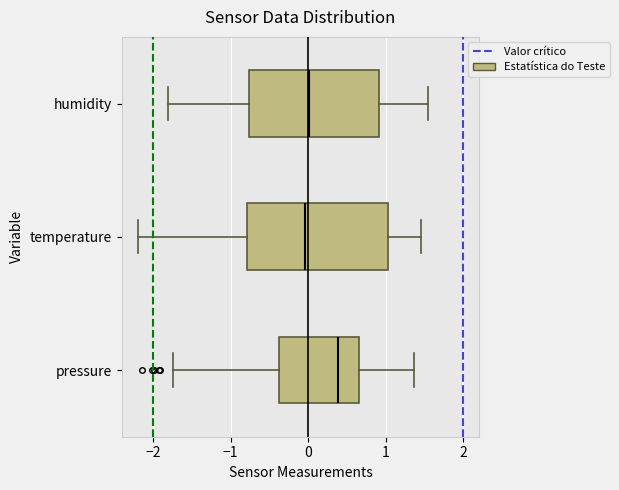

Reading bottom to top, transcribe this box plot: for each box, give where its median line is, the range the box spans, and where its two whiskers end, as read against the x-axis. The values are not printed on the chart, so give them approximately, as read against the axis.

pressure: median 0.4, box -0.4 to 0.7, whiskers -1.7 to 1.4
temperature: median 0.0, box -0.8 to 1.0, whiskers -2.2 to 1.5
humidity: median 0.0, box -0.8 to 0.9, whiskers -1.8 to 1.5